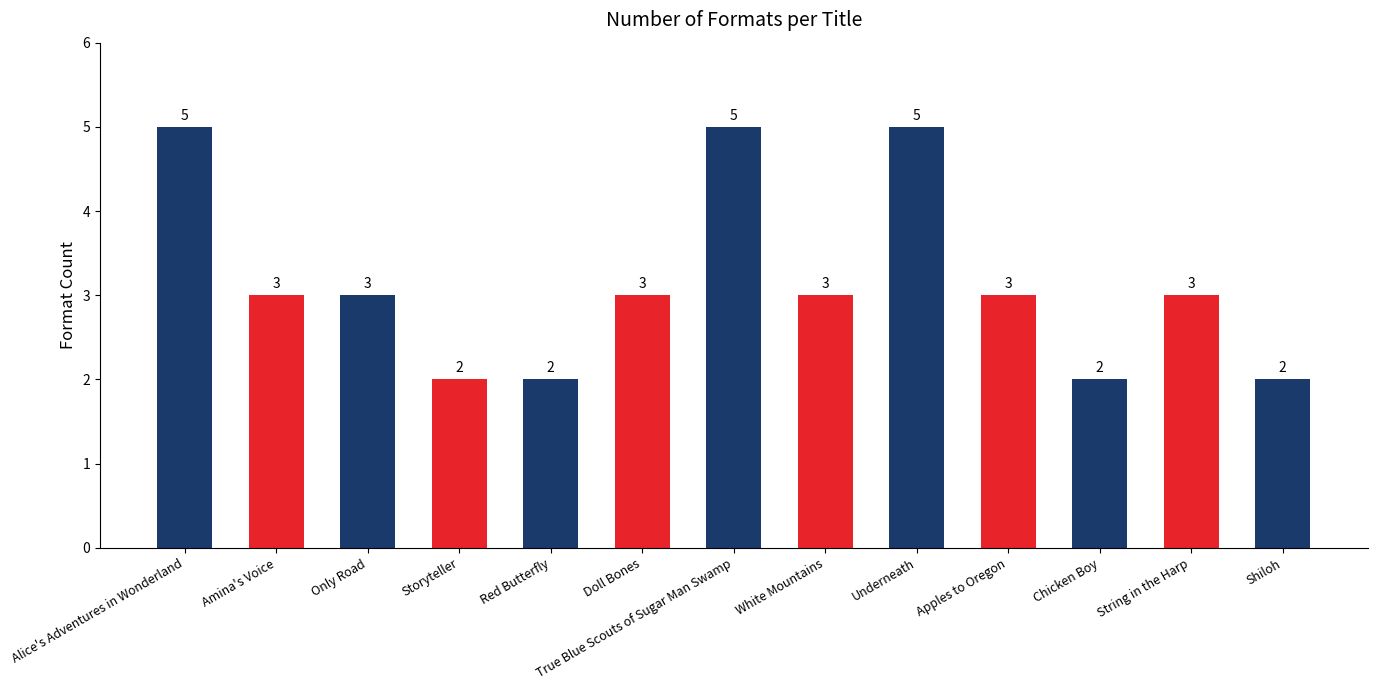

At which label does the data first exceed 3?

Alice's Adventures in Wonderland